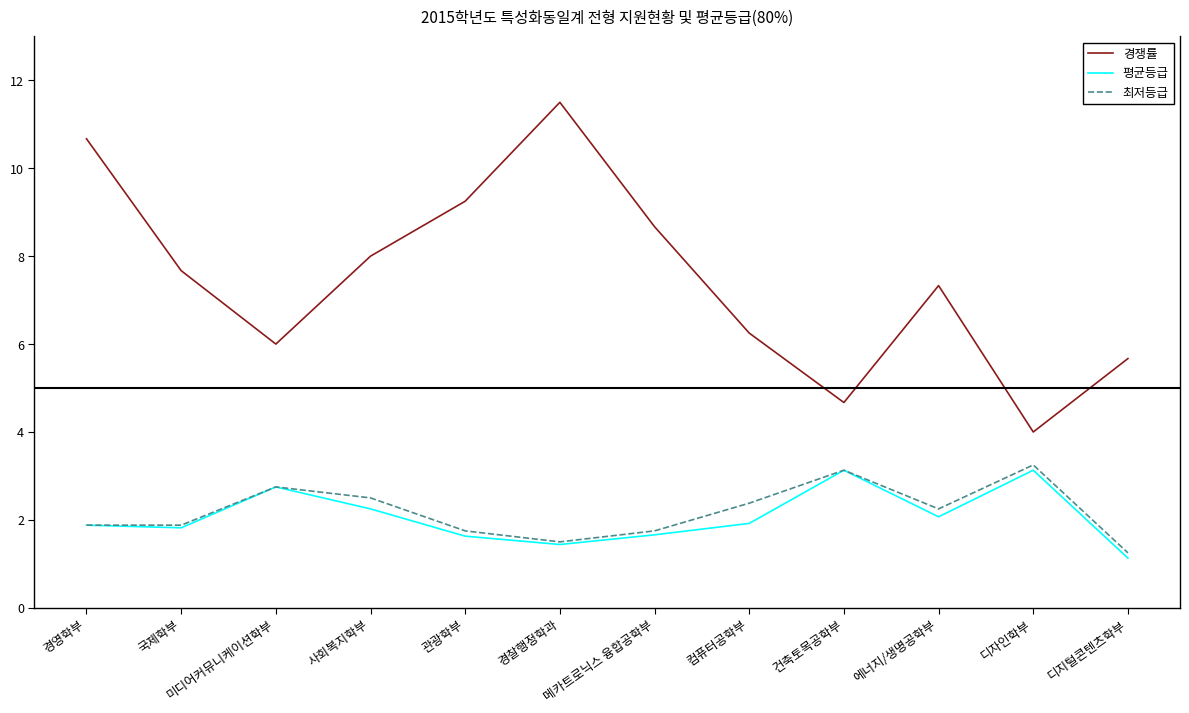

Which series has the widest spread of values?

경쟁률